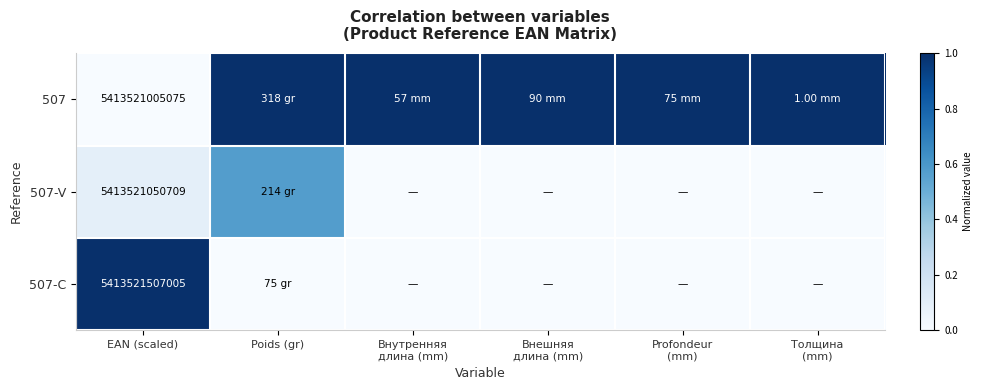

The value of 507-C at EAN (scaled) is 1.0. True or false?

True